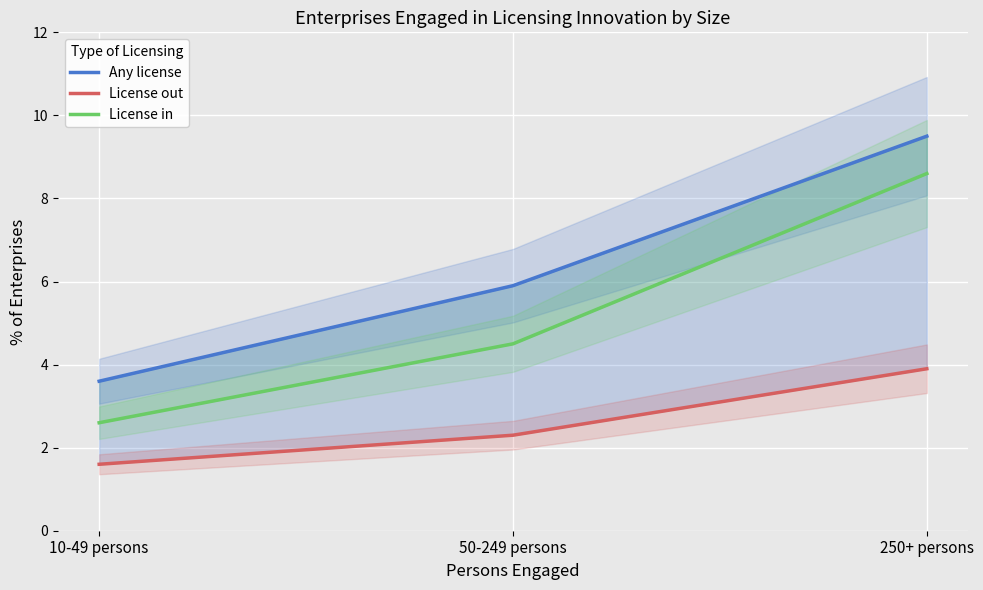

What is the total value across all series at 10-49 persons?

7.8